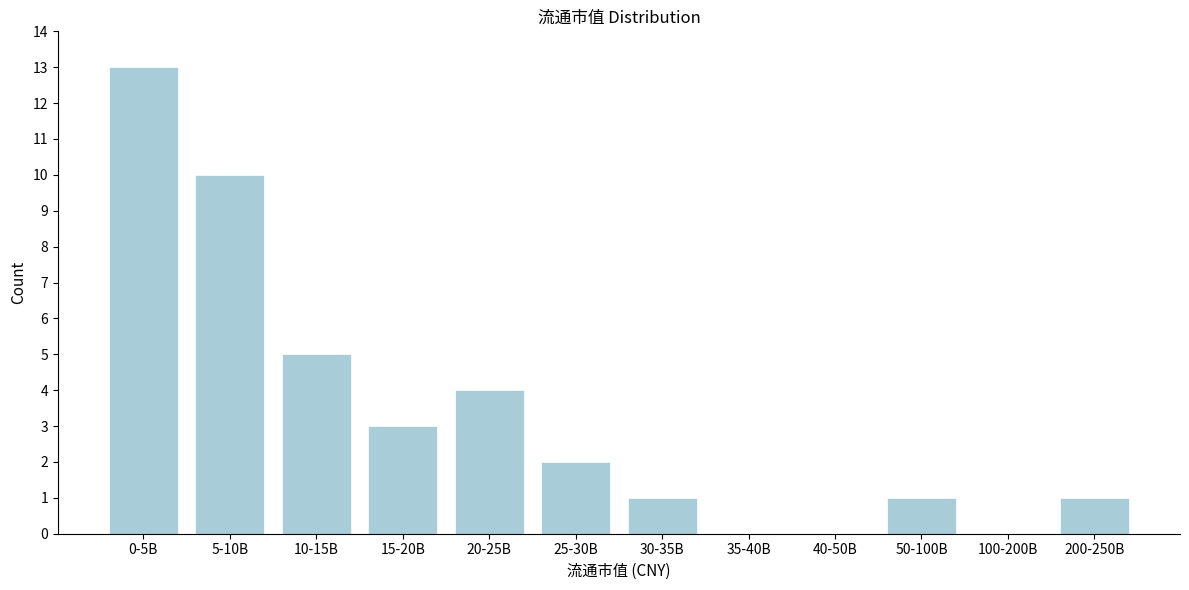

Reading left to right, extract all data points from this chart.

0-5B=13	5-10B=10	10-15B=5	15-20B=3	20-25B=4	25-30B=2	30-35B=1	35-40B=0	40-50B=0	50-100B=1	100-200B=0	200-250B=1